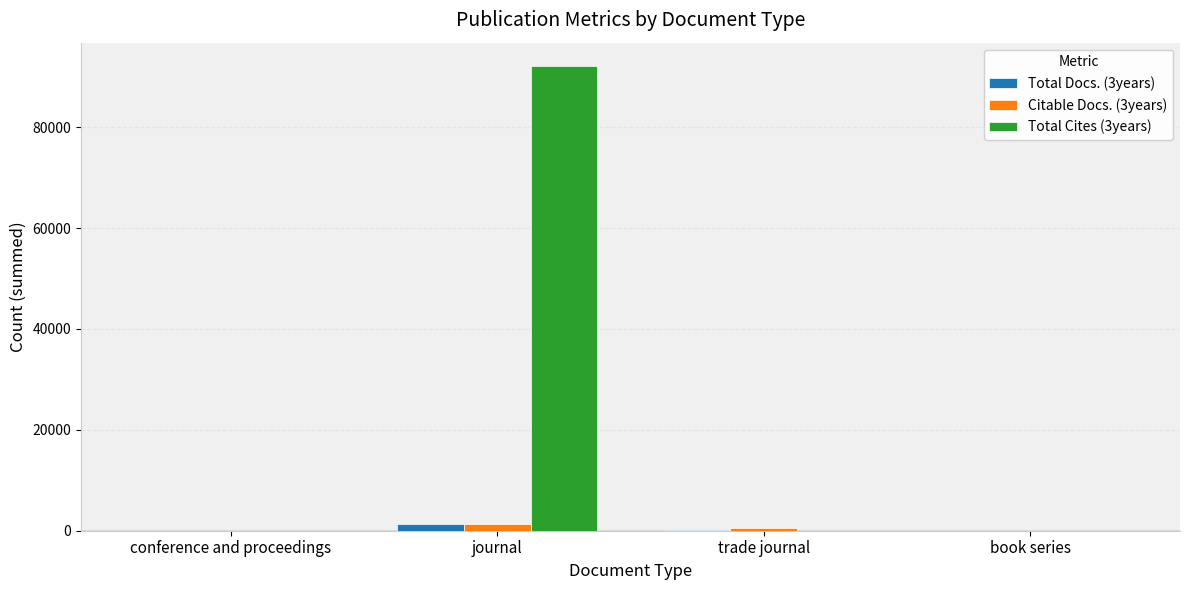

Which series has the largest total across all categories?

Total Cites (3years)